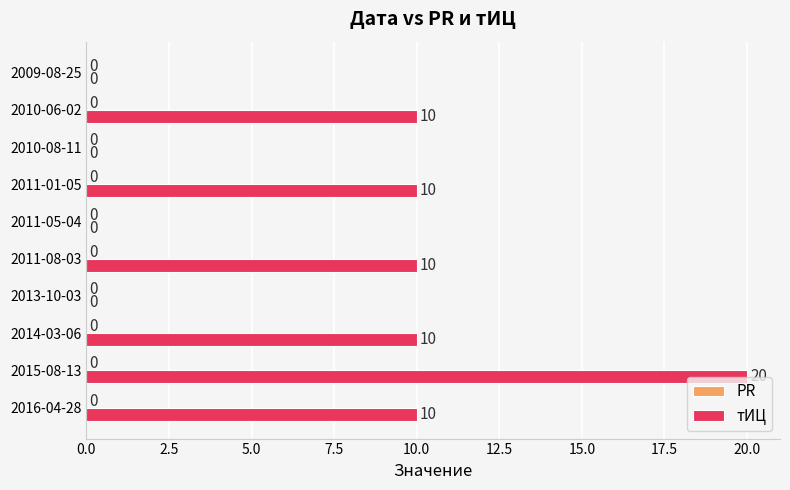

The chart shows a value of 0 at 2010-08-11. True or false?

True